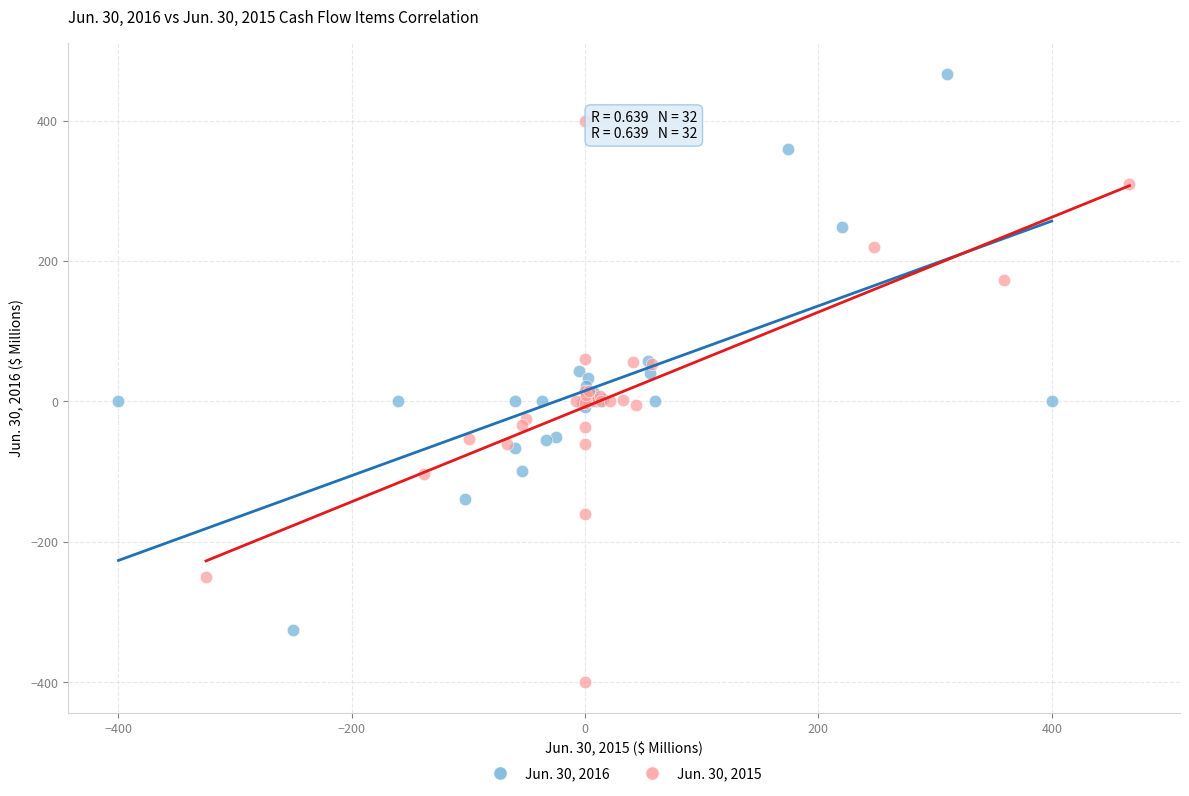

Which series contains the highest Y value?

Jun. 30, 2016